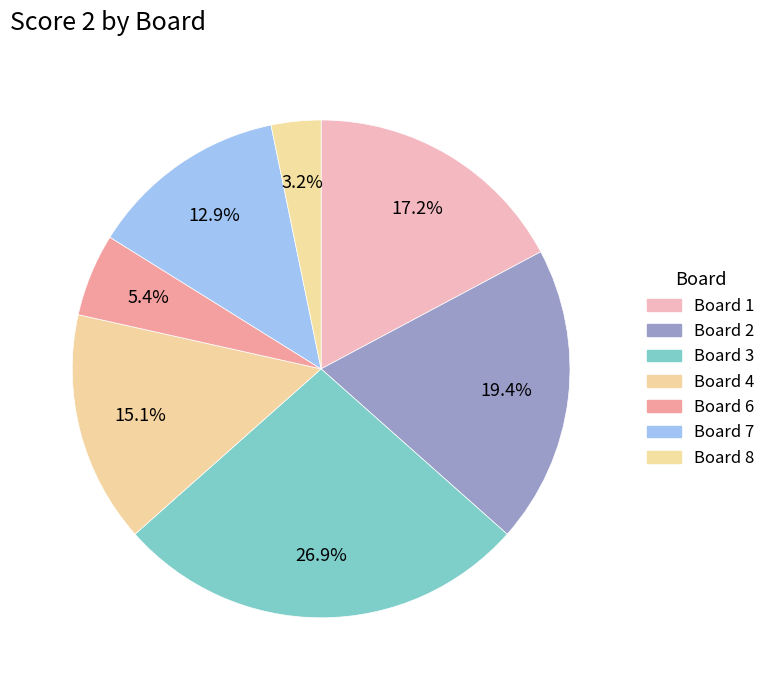

Which category has the biggest portion of the pie?

3